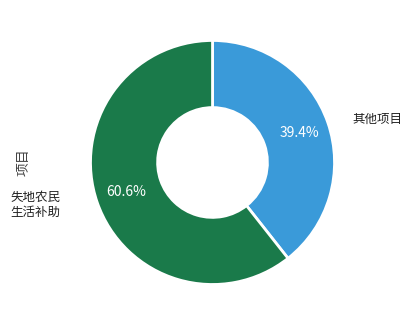

Is there any slice that represents more than half of the pie?

Yes